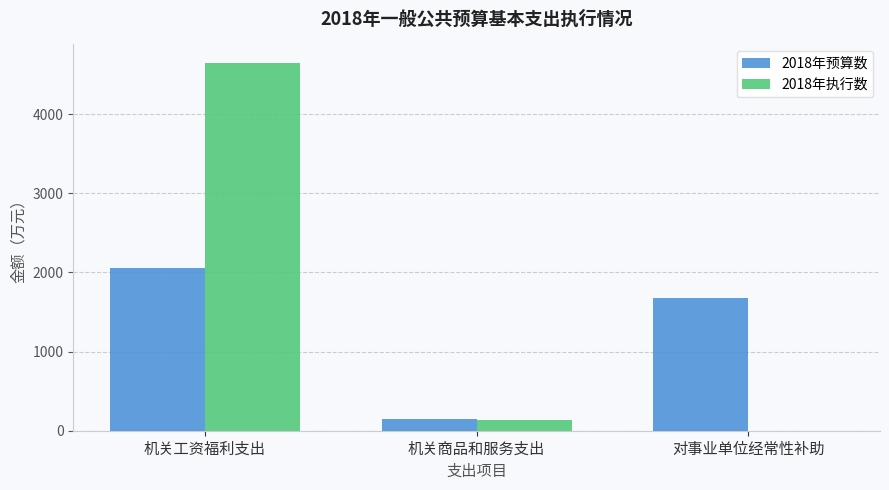

What is the sum of the 2018年预算数 values at 机关工资福利支出 and 机关商品和服务支出?

2204